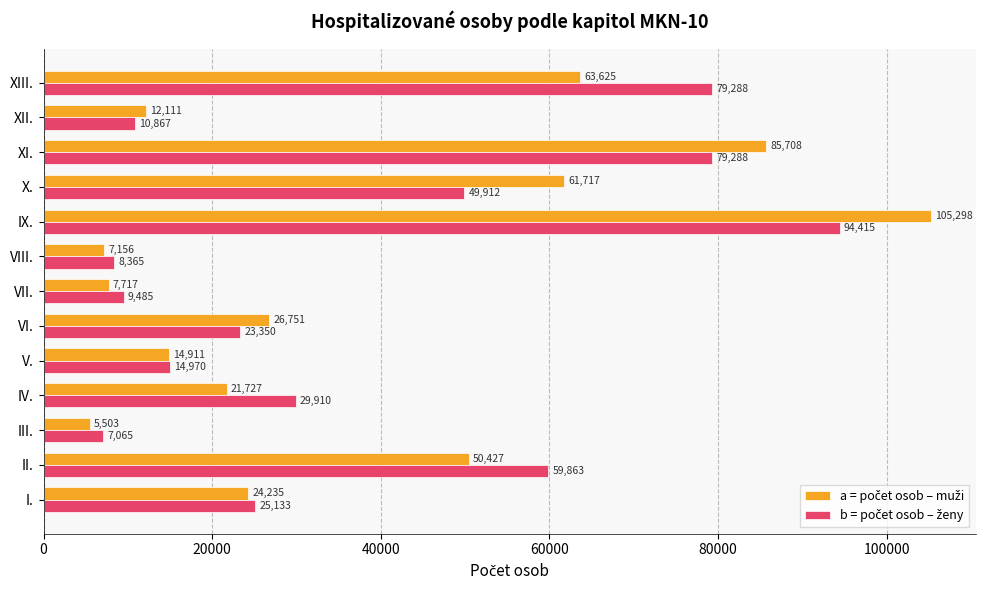

At which category is the sum across all series the highest?

IX.